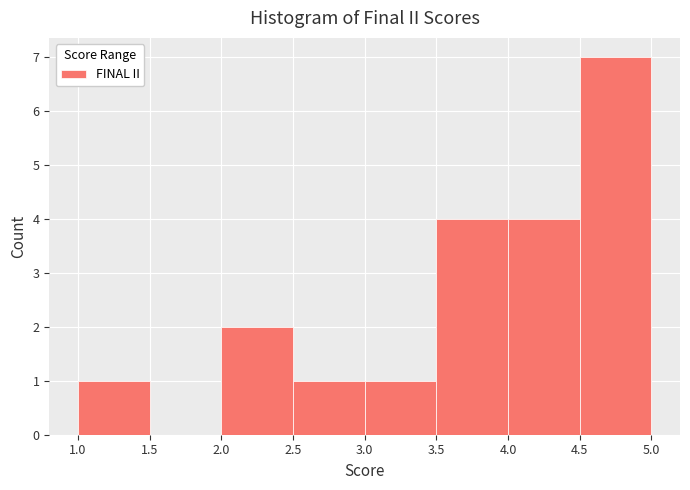

Reading left to right, list every bar in this chart as the range it spans on the x-axis followed by its height. The values are not printed on the chart, so give them approximately, as read against the axis.

1.0 to 1.5: 1
1.5 to 2.0: 0
2.0 to 2.5: 2
2.5 to 3.0: 1
3.0 to 3.5: 1
3.5 to 4.0: 4
4.0 to 4.5: 4
4.5 to 5.0: 7